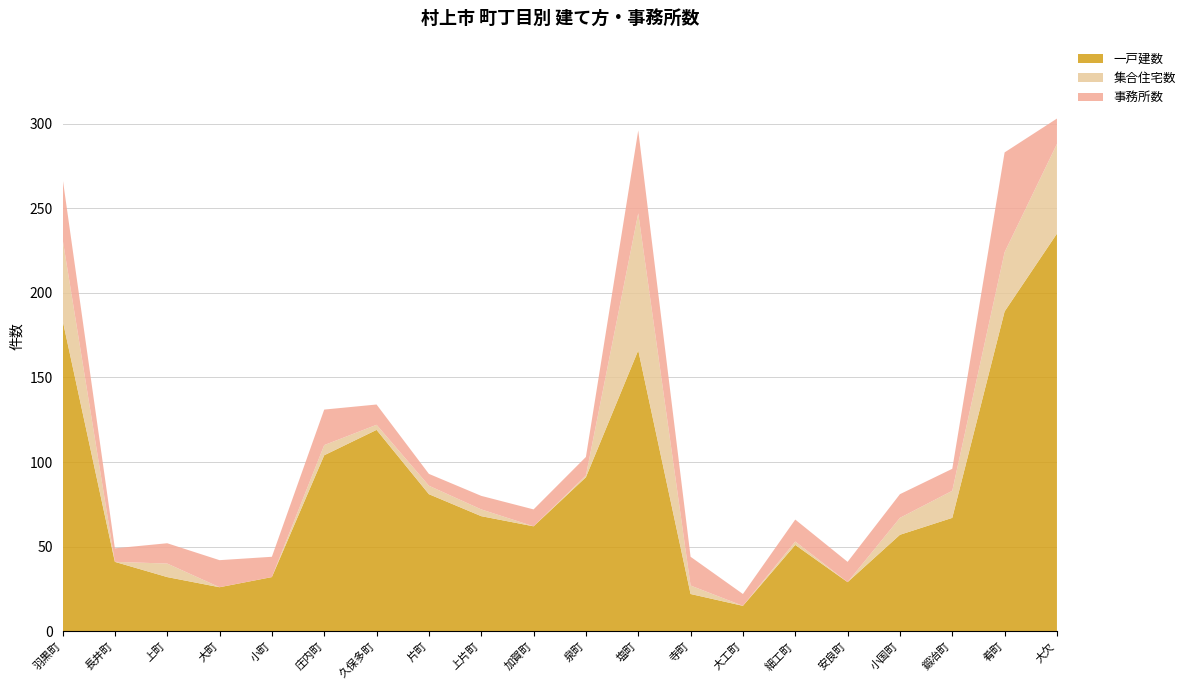

Reading left to right, list all the values displayed in this chart.

一戸建数: 羽黒町=184	長井町=41	上町=32	大町=26	小町=32	庄内町=104	久保多町=119	片町=81	上片町=68	加賀町=62	泉町=91	塩町=166	寺町=22	大工町=15	細工町=51	安良町=29	小国町=57	鍛冶町=67	肴町=189	大欠=235
集合住宅数: 羽黒町=48	長井町=0	上町=8	大町=0	小町=0	庄内町=6	久保多町=3	片町=5	上片町=4	加賀町=0	泉町=1	塩町=81	寺町=5	大工町=0	細工町=2	安良町=0	小国町=10	鍛冶町=16	肴町=35	大欠=53
事務所数: 羽黒町=36	長井町=8	上町=12	大町=16	小町=12	庄内町=21	久保多町=12	片町=7	上片町=8	加賀町=10	泉町=11	塩町=49	寺町=17	大工町=7	細工町=13	安良町=12	小国町=14	鍛冶町=13	肴町=59	大欠=15